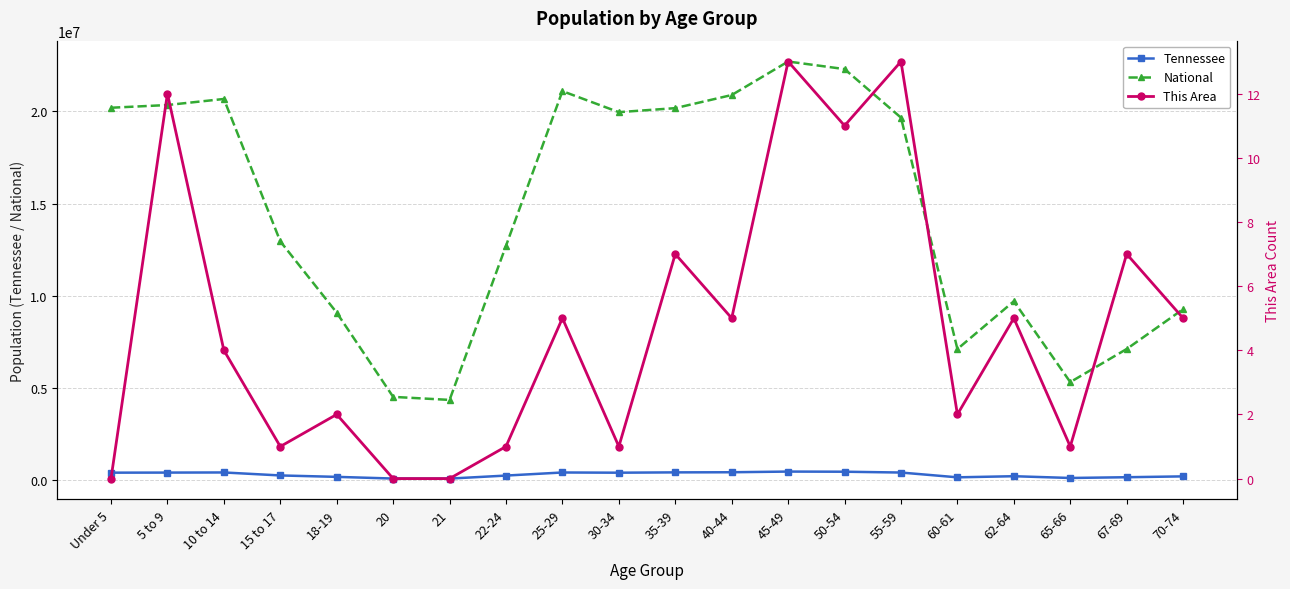

Reading left to right, extract all data points from this chart.

Tennessee: 407813	412181	418941	257066	180120	89380	86356	250508	417683	406314	423622	430508	467087	459349	414991	155235	215489	119944	160594	206536
National: 20201362	20348657	20677194	12954254	9086089	4519129	4354294	12712576	21101849	19962099	20179642	20890964	22708591	22298125	19664805	7113727	9704197	5319902	7115361	9278166
This Area: 0	12	4	1	2	0	0	1	5	1	7	5	13	11	13	2	5	1	7	5